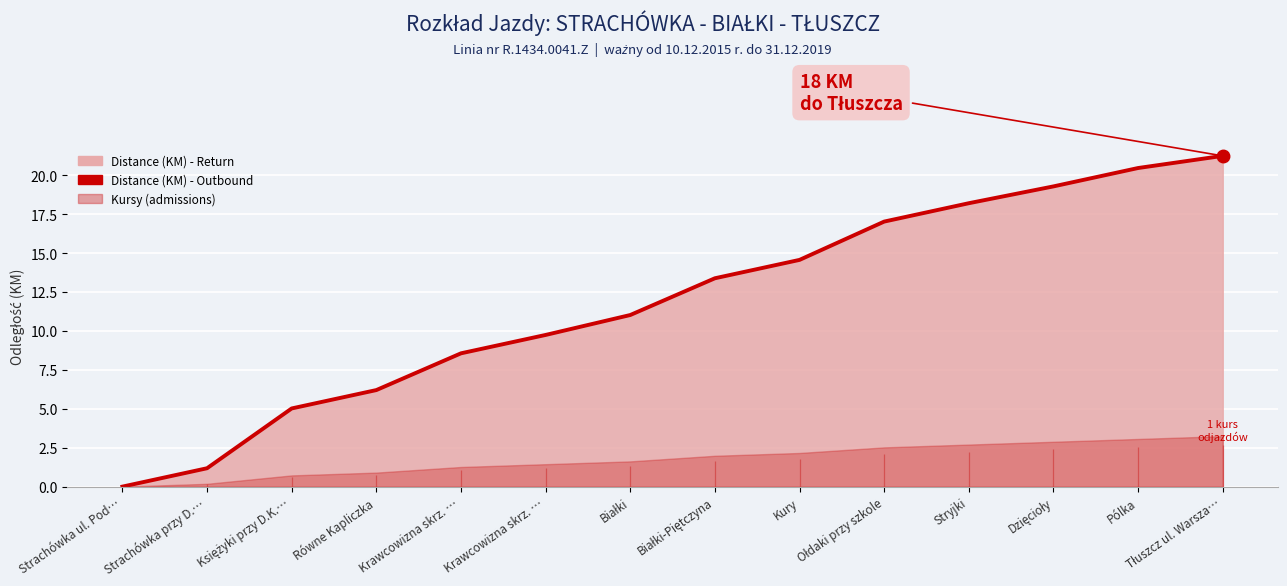

Where does the data first go above 13?

Białki-Piętczyna